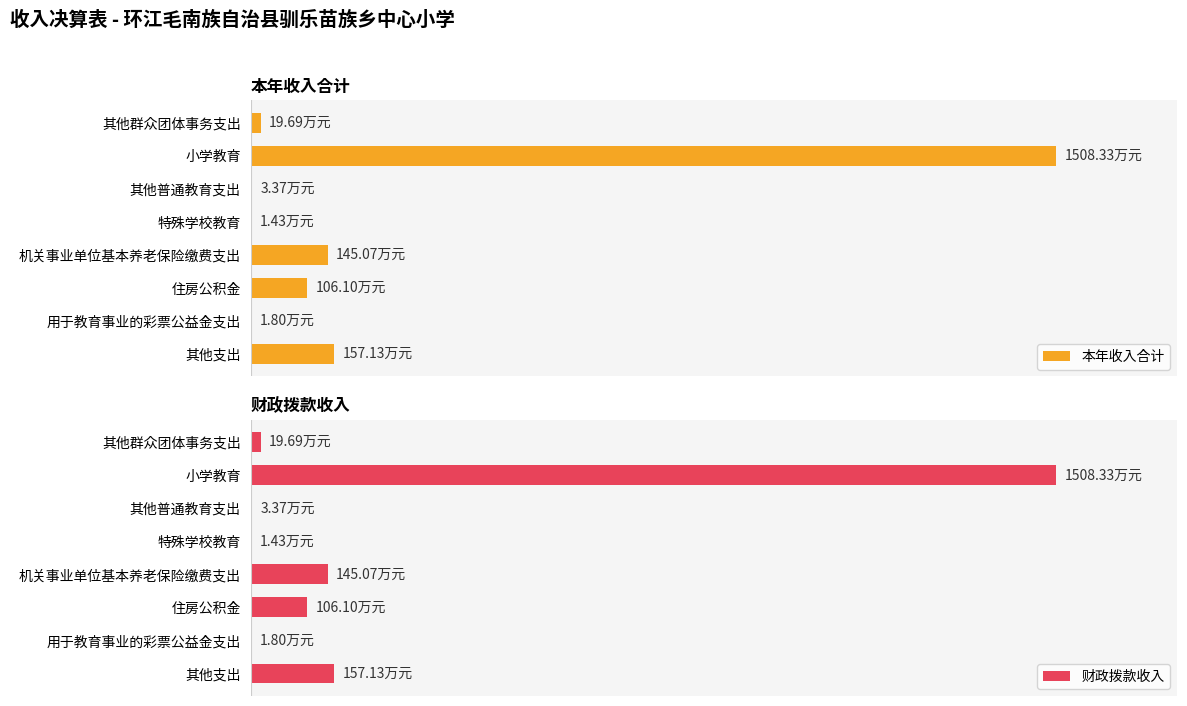

Where does the 财政拨款收入 series first go above 106?

小学教育